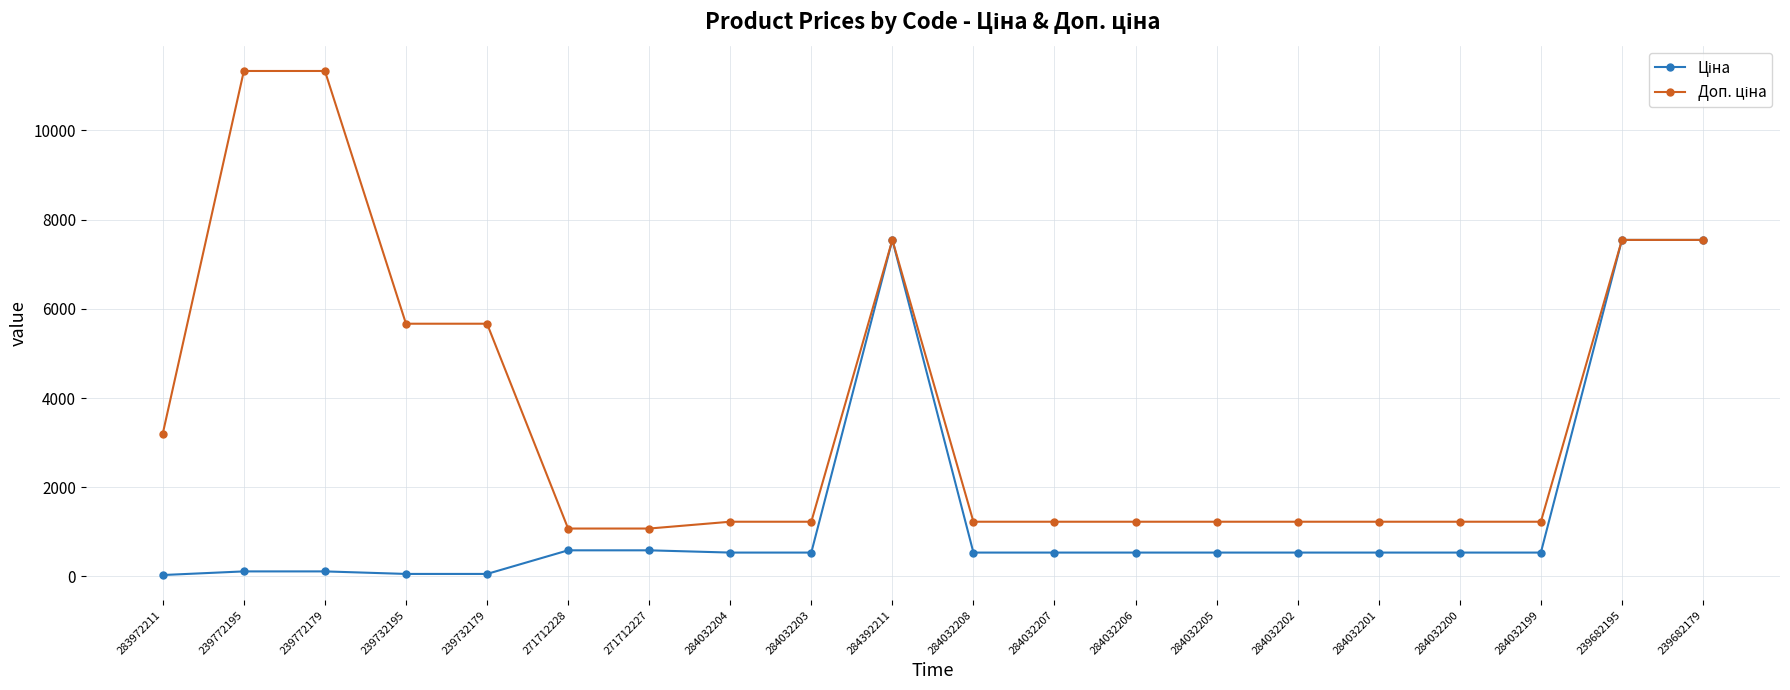

What is the greatest value displayed?

11334.0